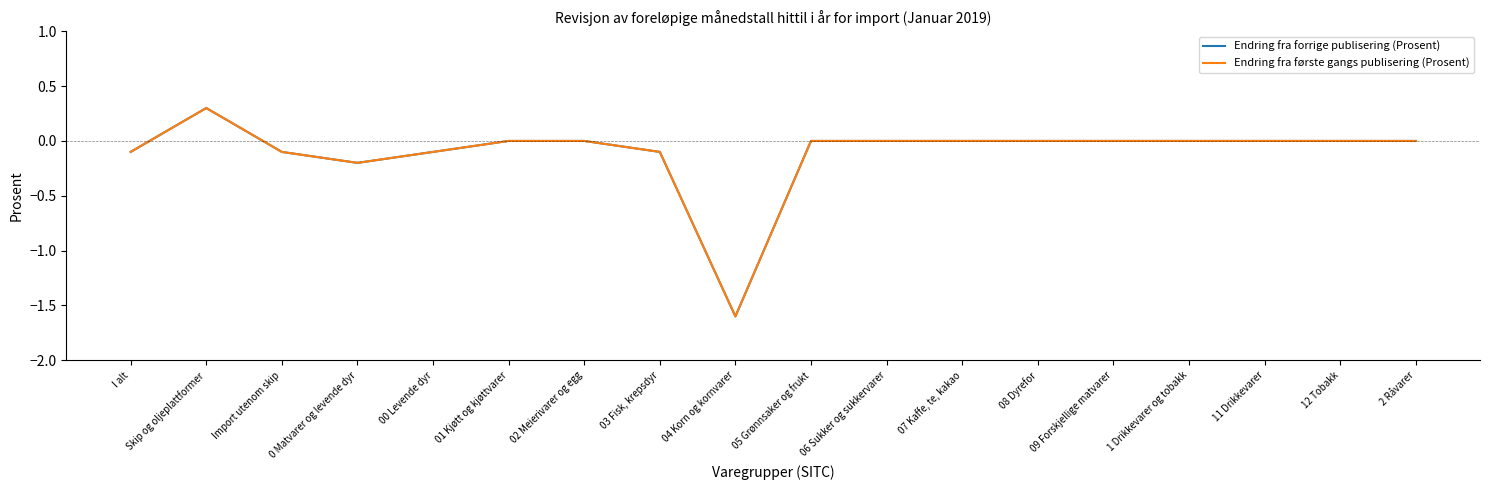

Does the chart display data point markers on the line(s)?

No